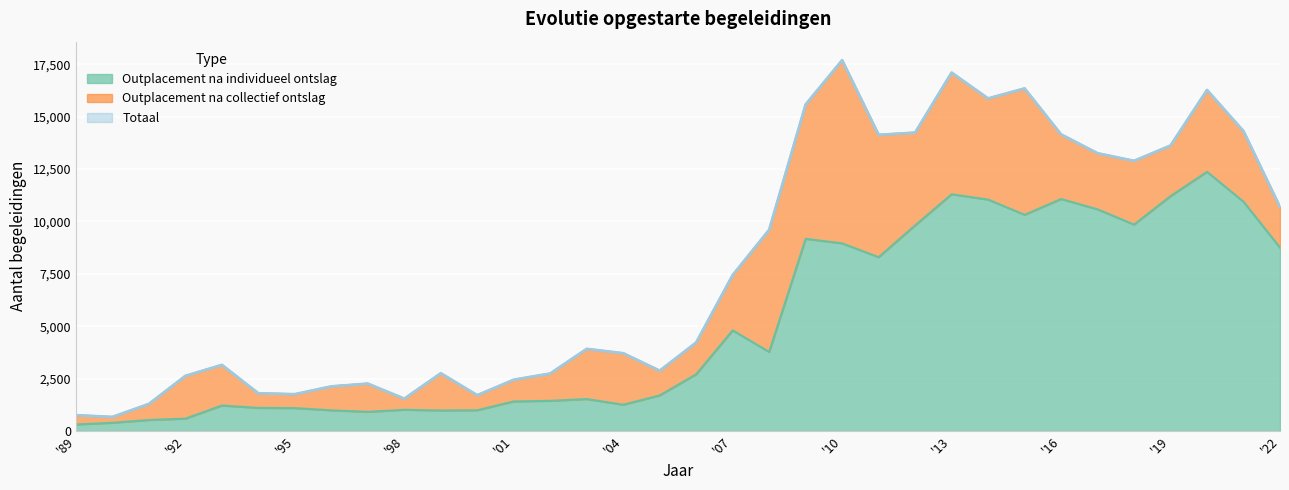

What is the maximum value for Outplacement na individueel ontslag?

12363.0